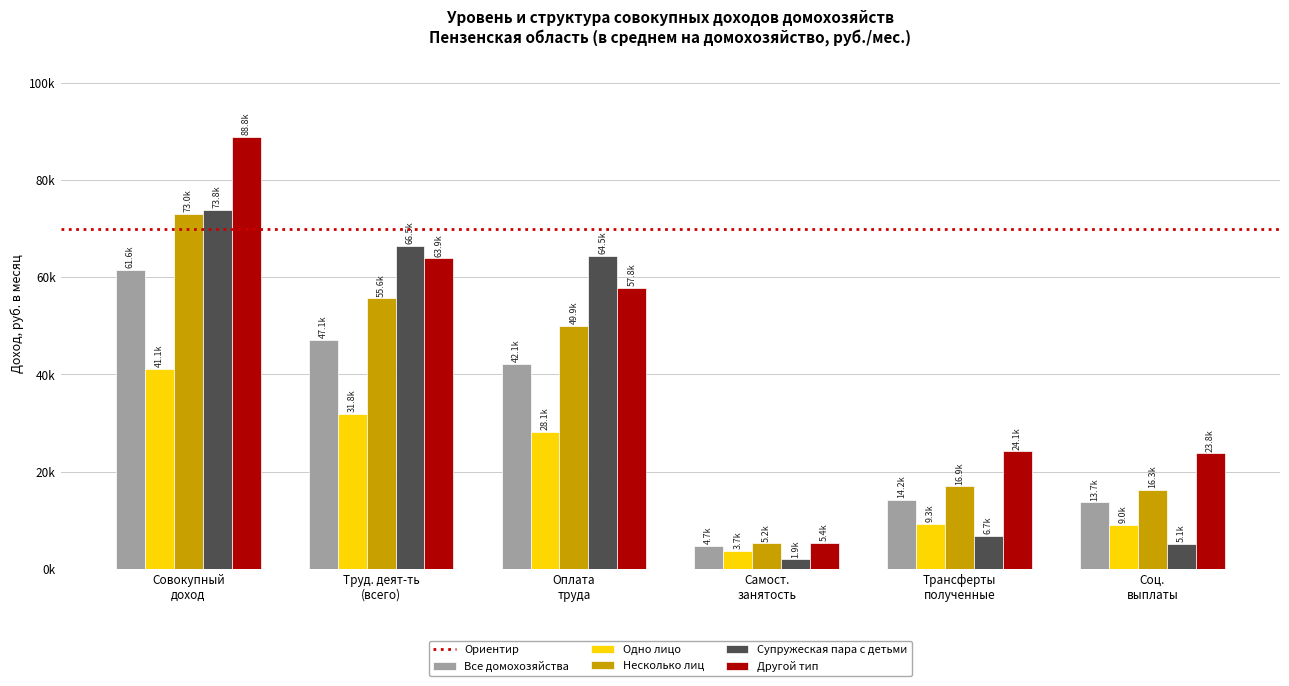

Does the chart contain any negative values?

No